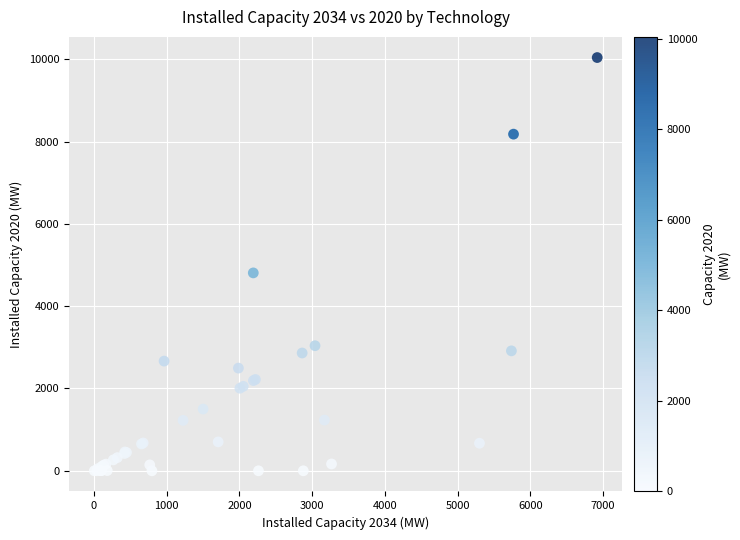

What Y value in the scatter plot is closest to 5020?

4808.0